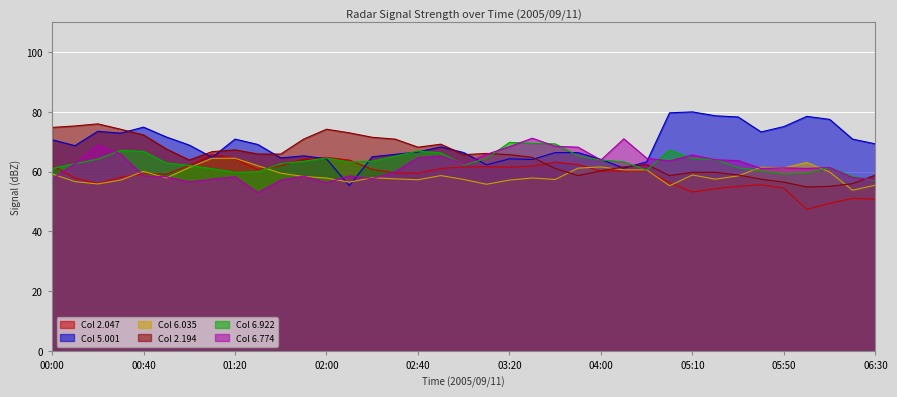

At which label does 6.774 reach its minimum?

01:30